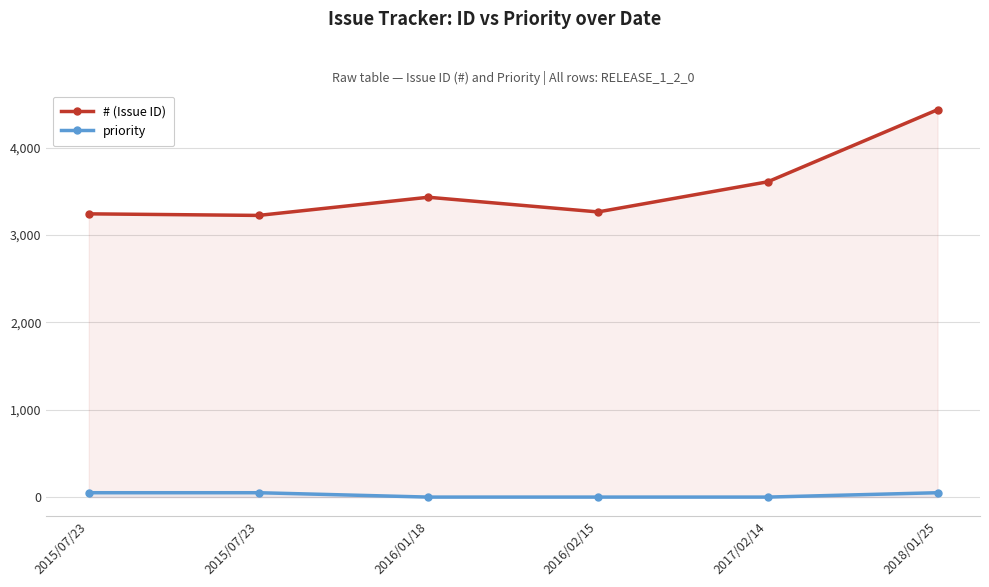

True or false: priority and # (Issue ID) cross at least once.

False